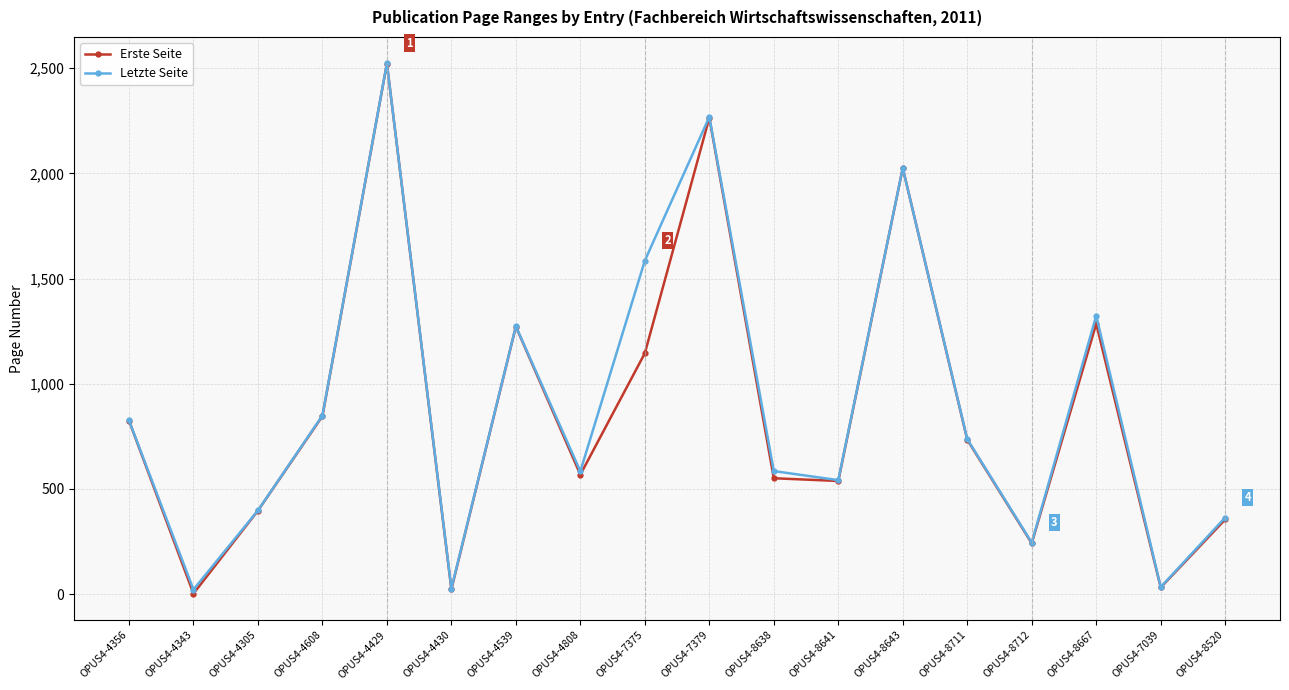

Which category has the highest value across all series?

OPUS4-4429